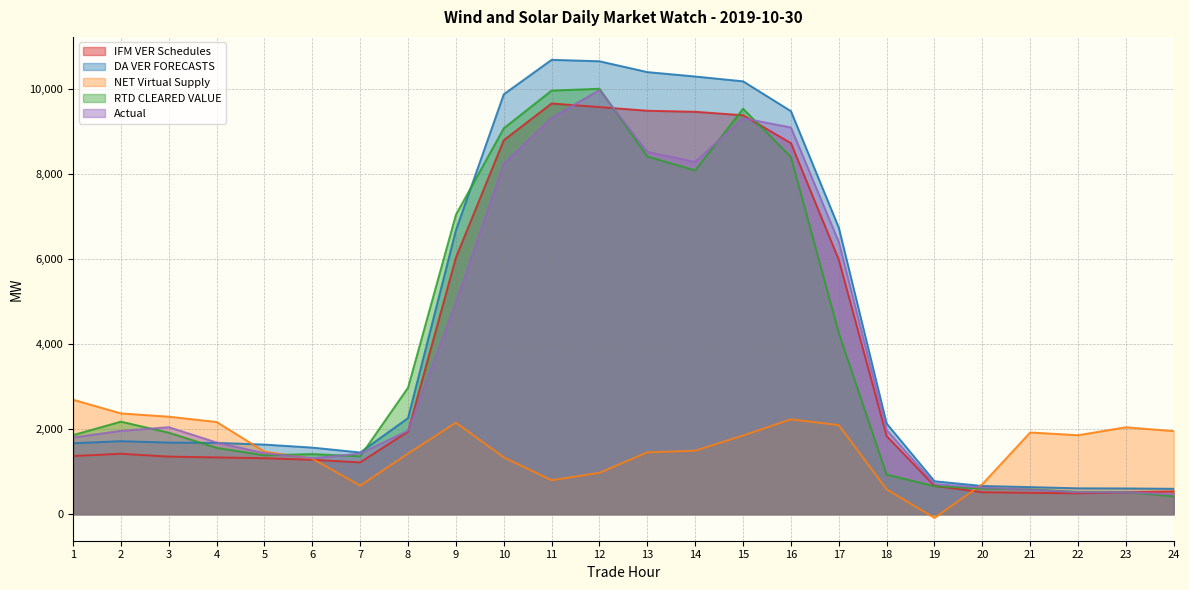

How many values in the Actual series exceed 1966?

12